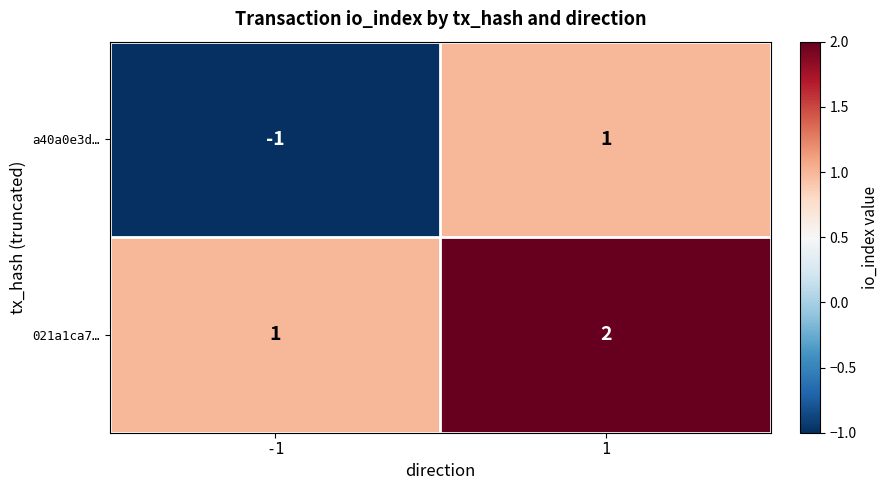

What is the smallest value displayed?

-1